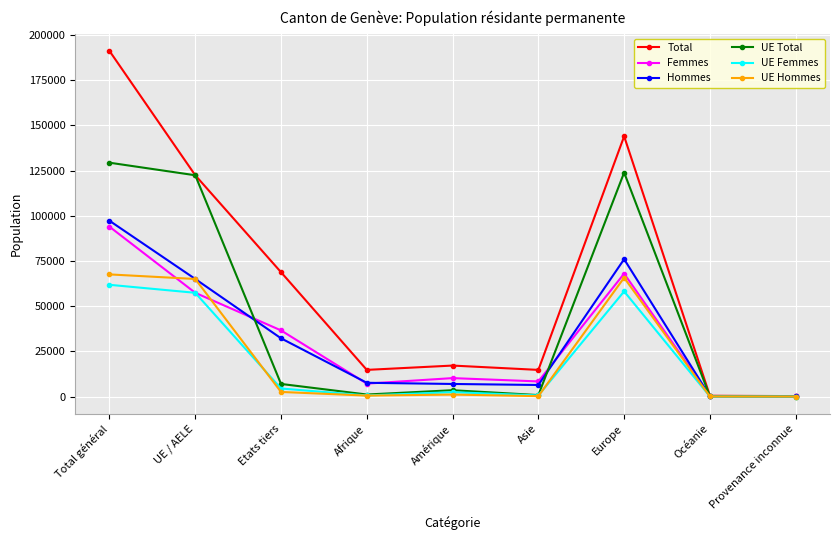

What is the maximum value for UE Total?

129412